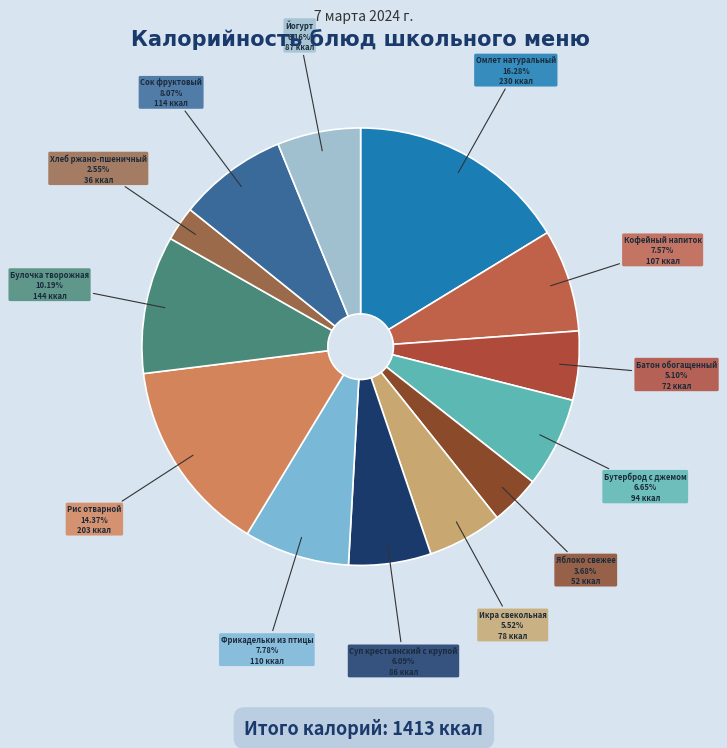

What is the smallest slice in the pie chart?

Хлеб ржано-пшеничный